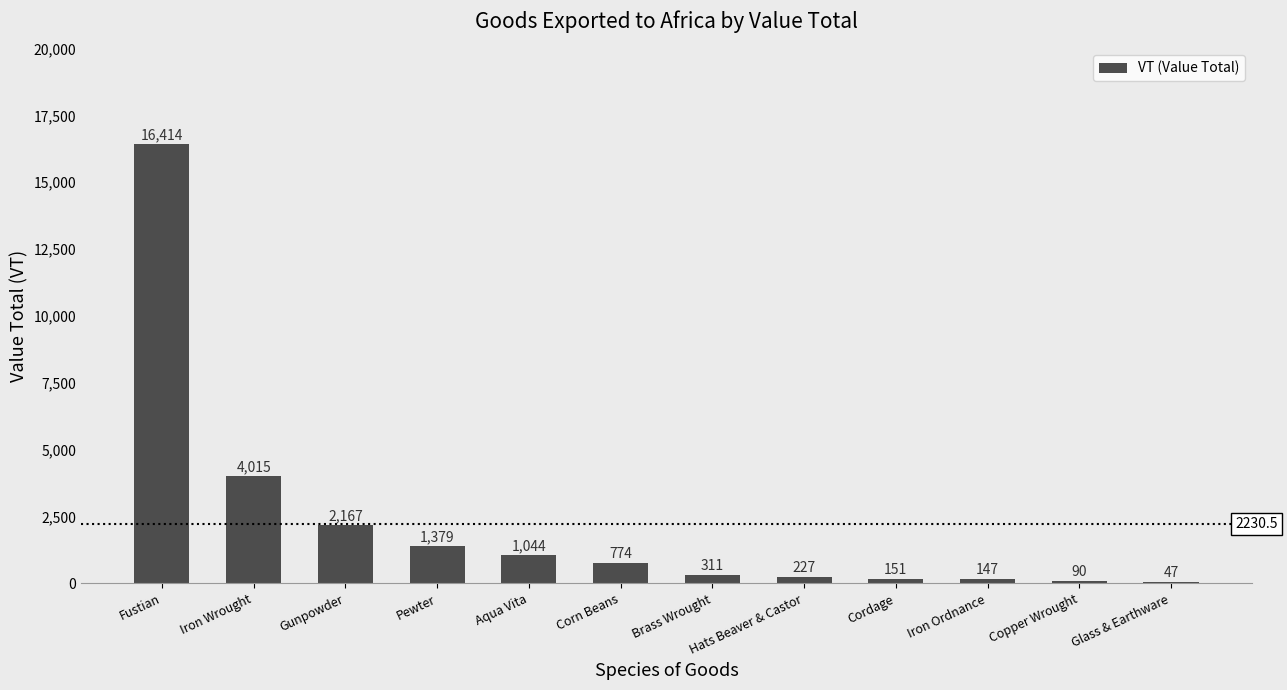

Which category has the highest value across all series?

Fustian